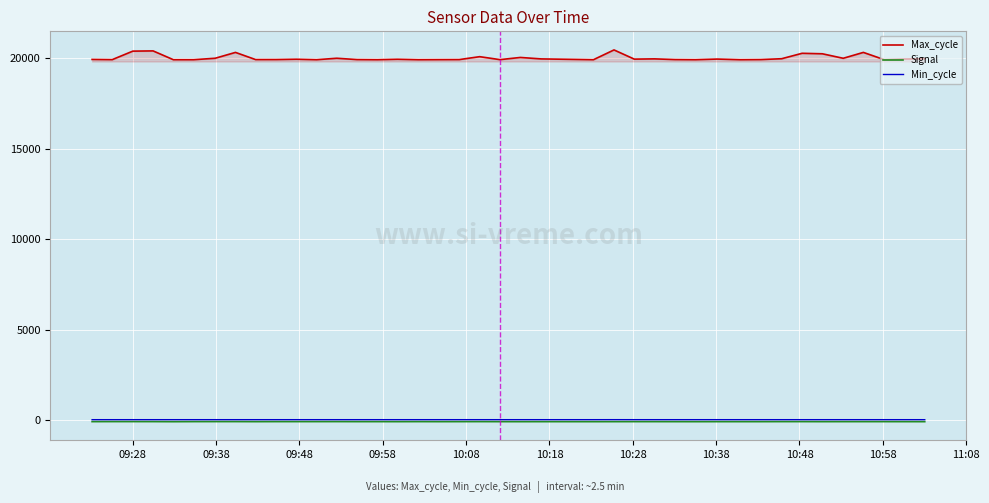

Which series has the largest range (max minus min)?

Max_cycle